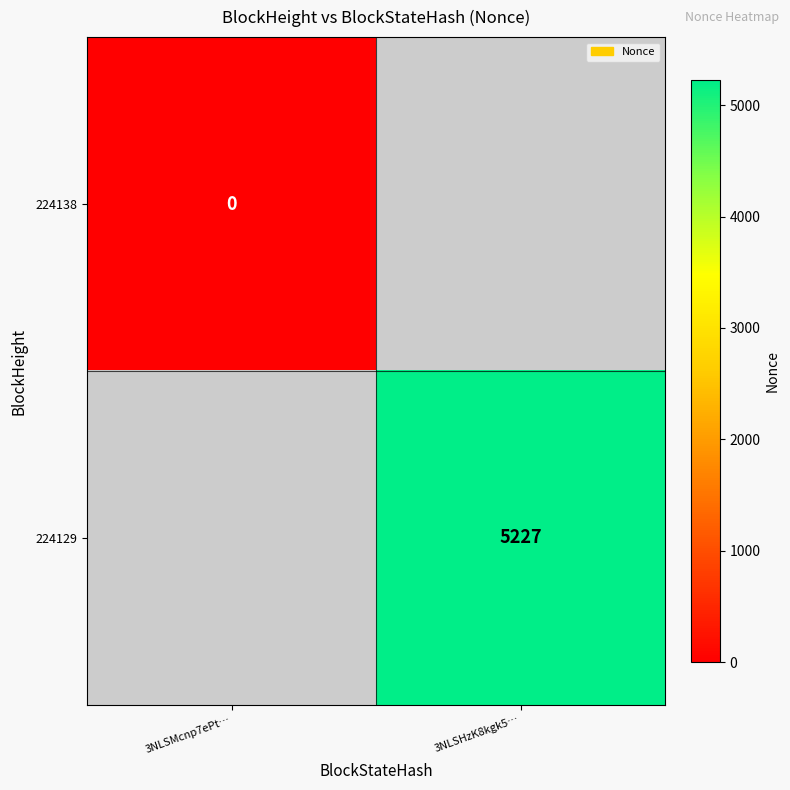

How many distinct data groups are displayed?

2